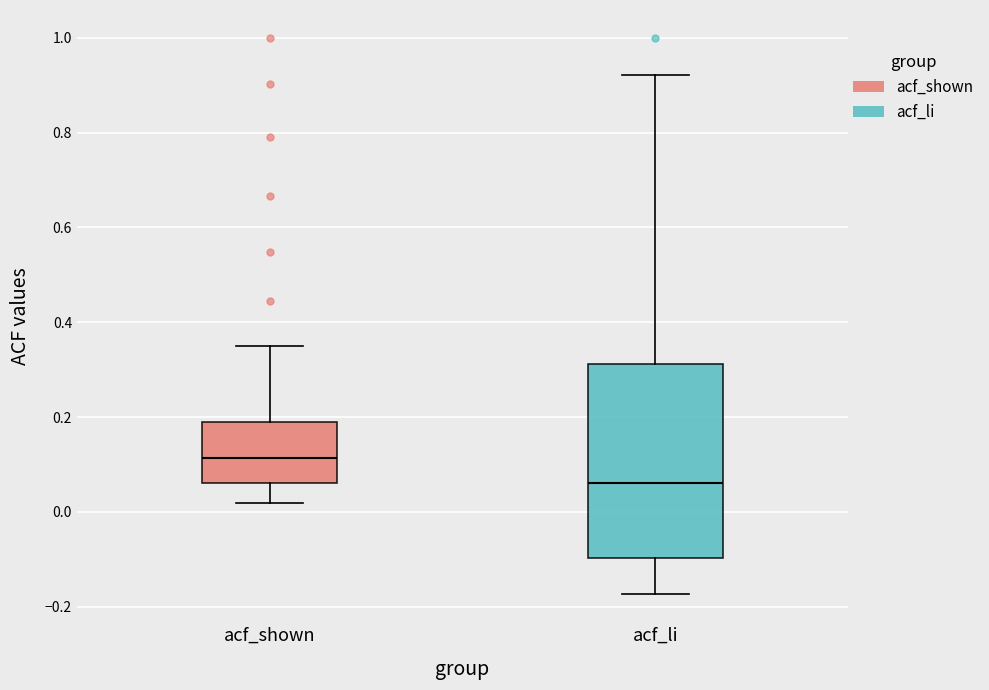

Which box has the lowest median line?

acf_li